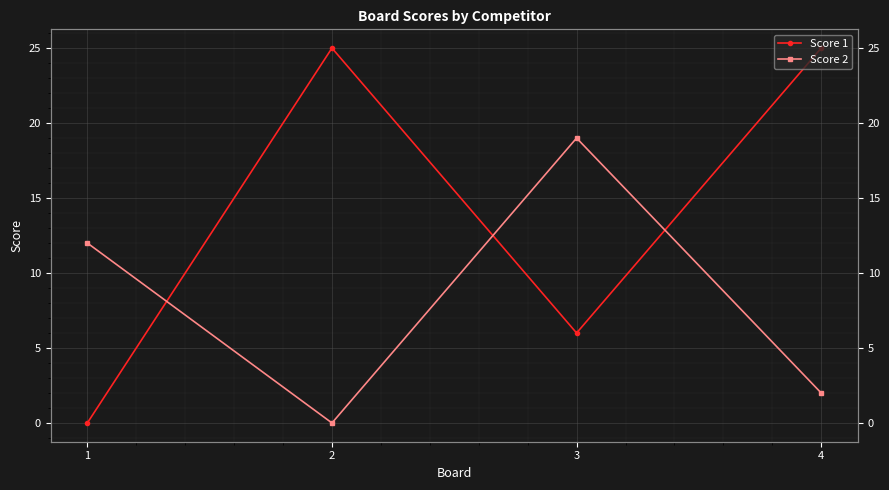

At which label does Score 2 reach its minimum?

2